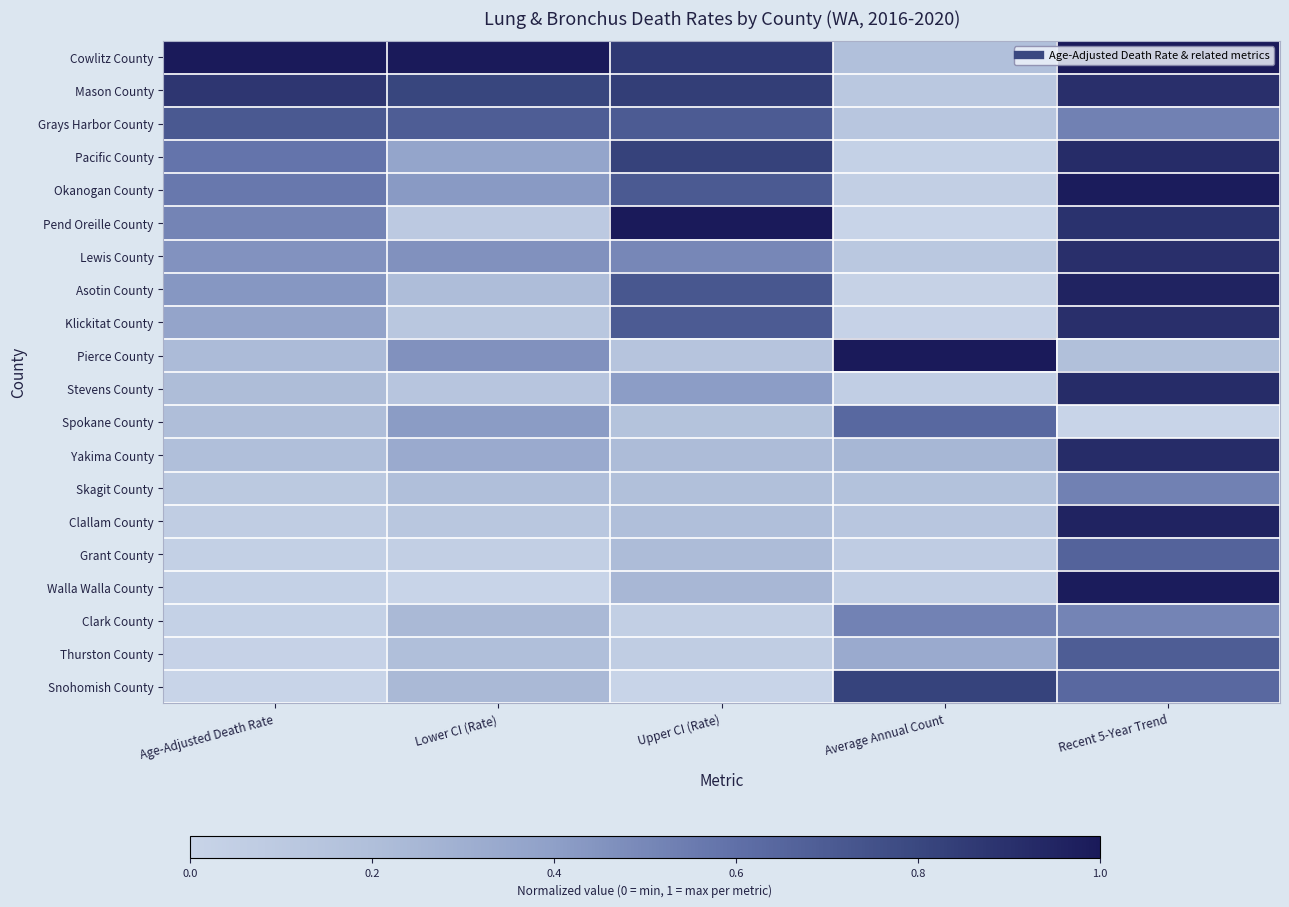

What is the total value across all series at Age-Adjusted Death Rate?

6.6